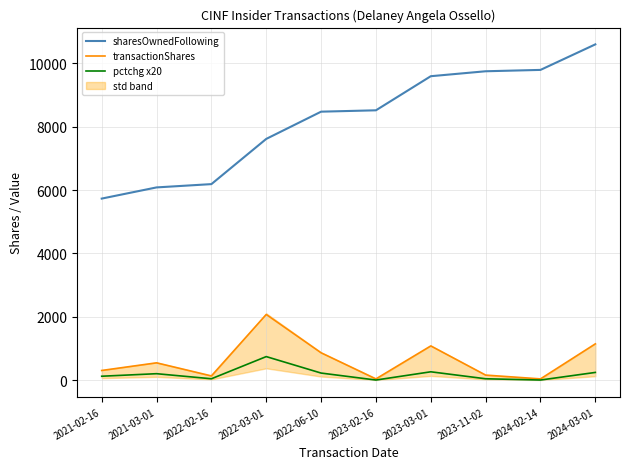

True or false: sharesOwnedFollowing and transactionShares cross at least once.

False